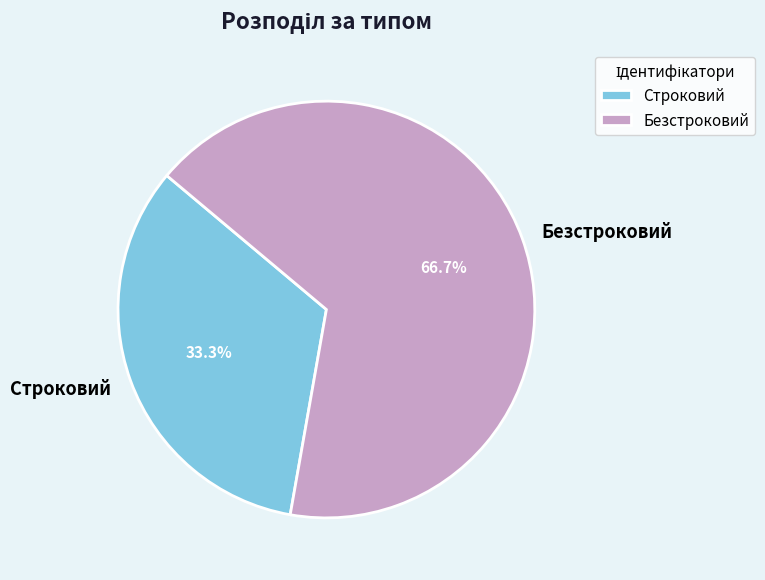

What is the ratio of the value at Безстроковий to the value at Строковий?

2.0